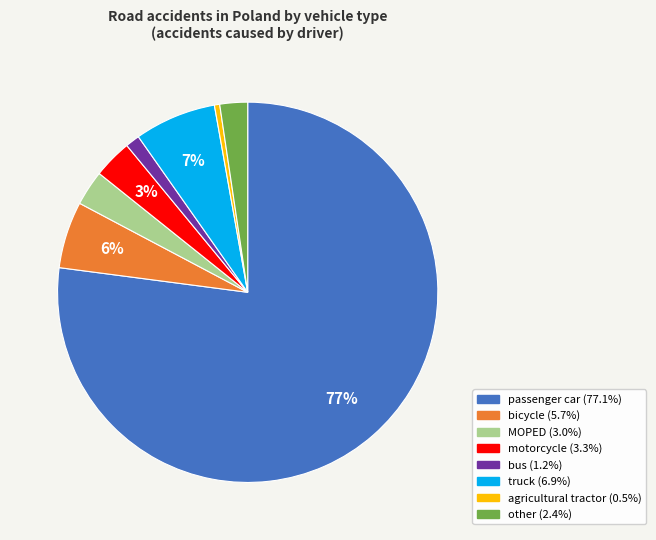

Which slice represents more than half of the pie?

passenger car